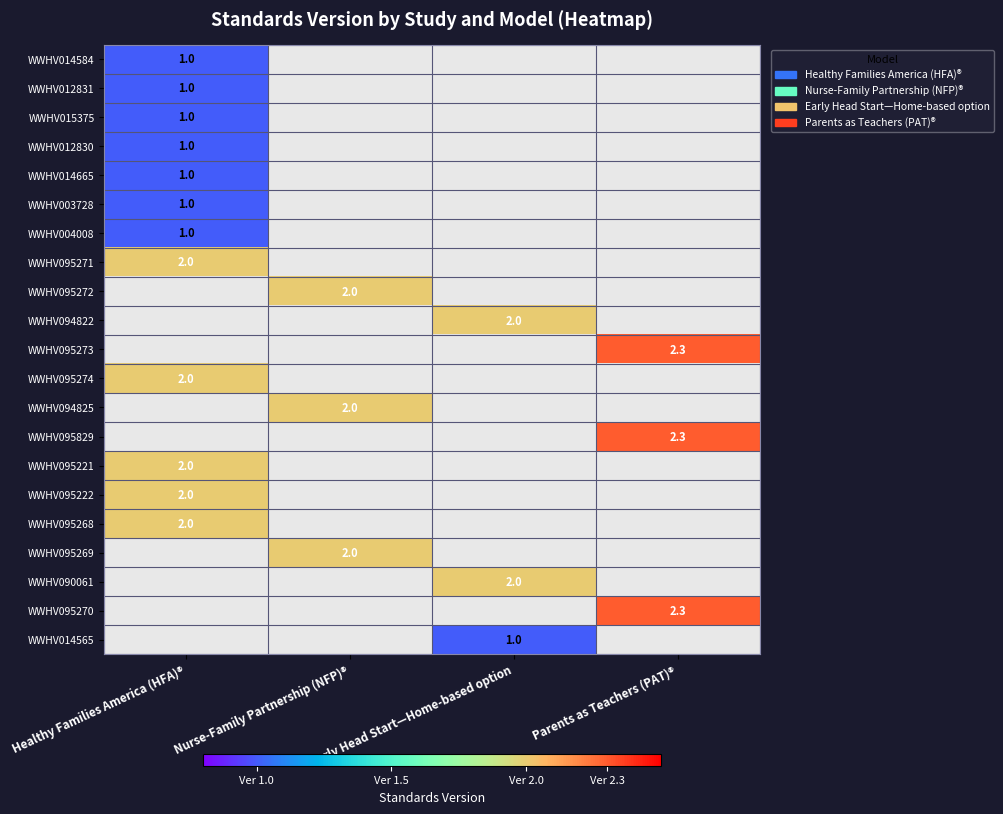

Is it true that WWHV012830 equals 1.0 at Healthy Families America (HFA)®?

True